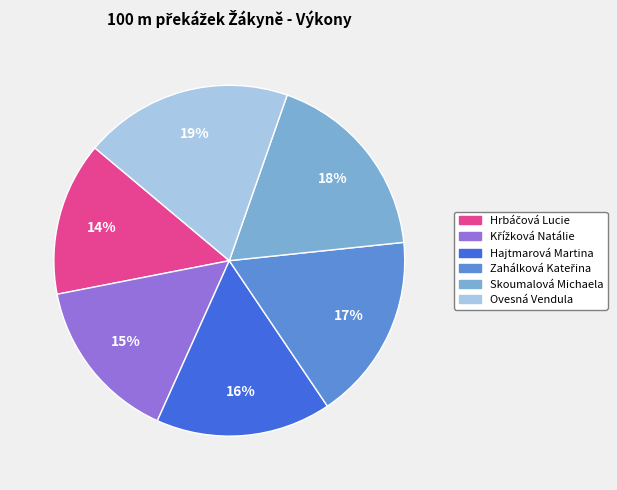

What is the ratio of the value at Ovesná Vendula to the value at Skoumalová Michaela?

1.1